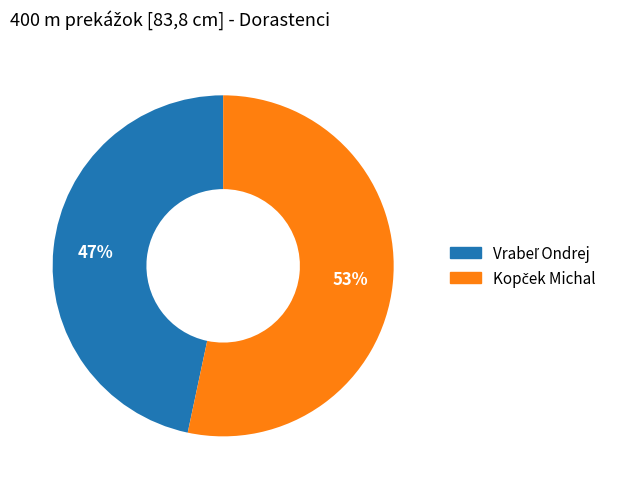

To the nearest percent, what is the average slice percentage?

50%